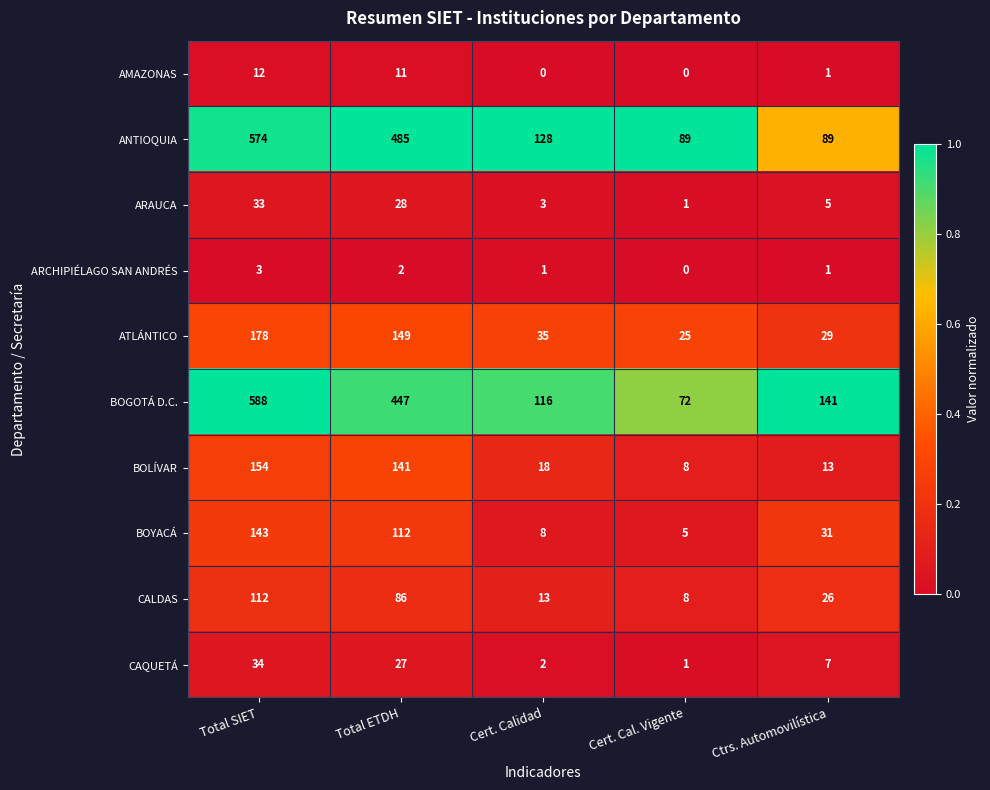

What is the difference between the second highest and second lowest values in the CALDAS series?

73